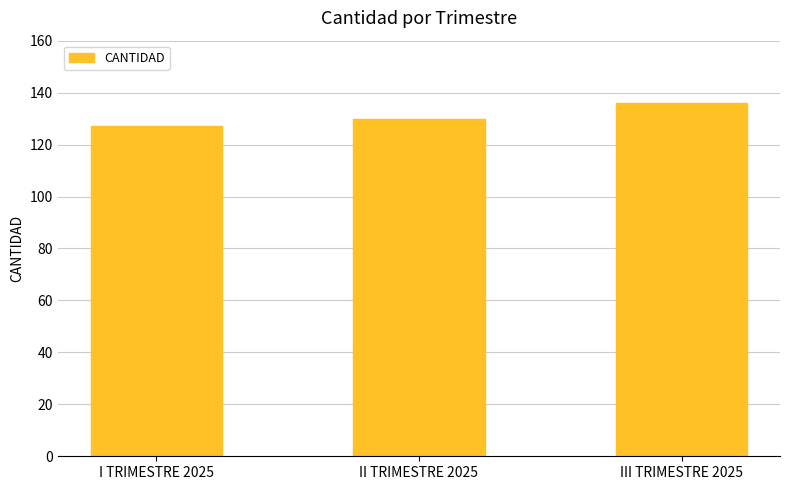

Which category has the lowest value across all series?

I TRIMESTRE 2025